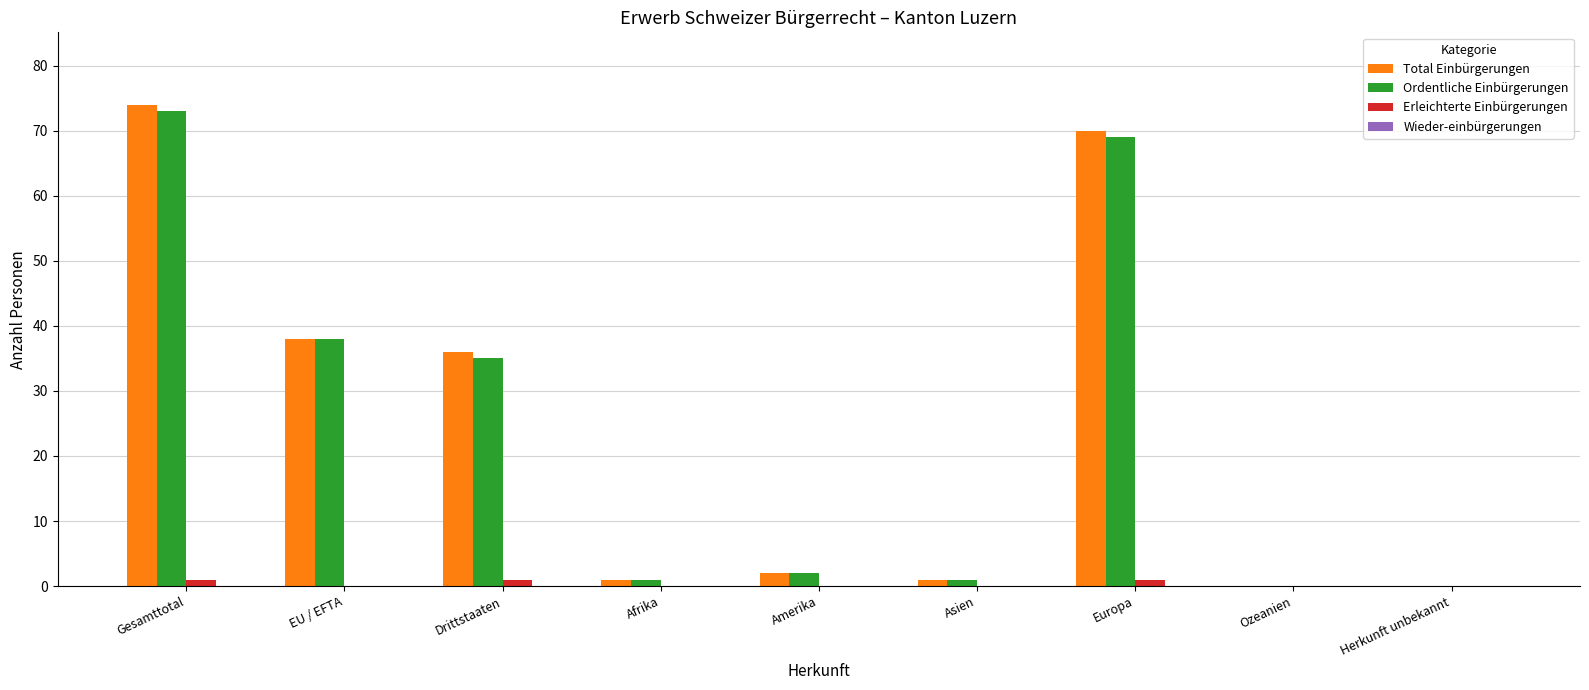

Count the number of data series in this chart.

3